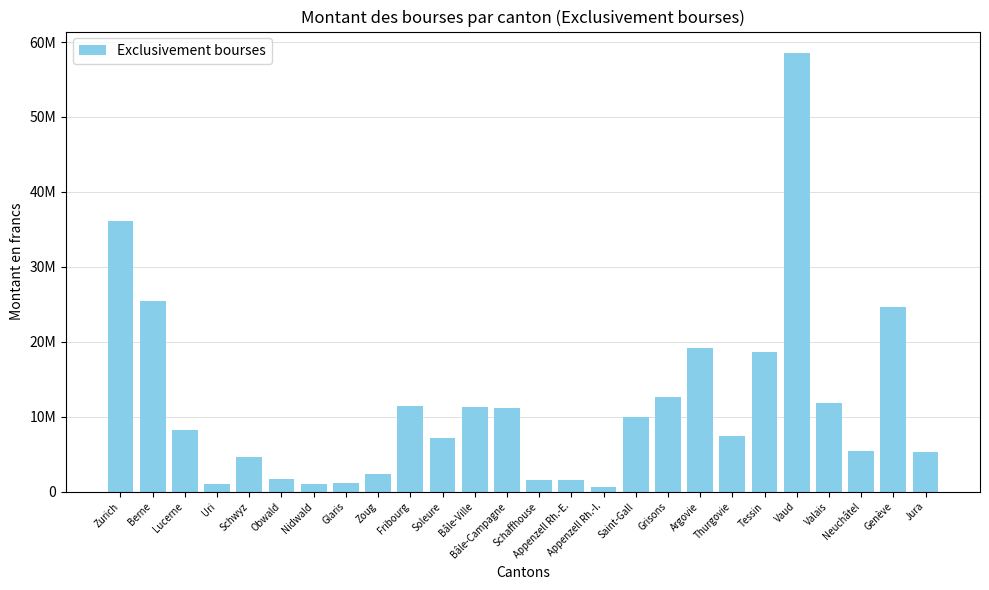

The value at Schaffhouse is 1516475. True or false?

True